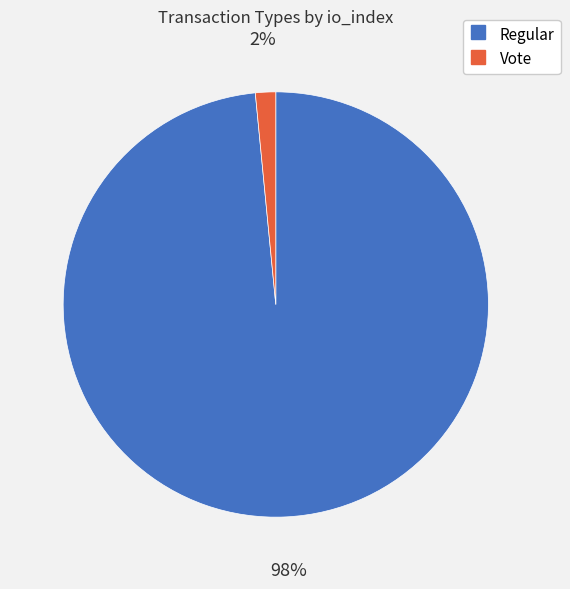

Does any single category account for the majority?

Yes